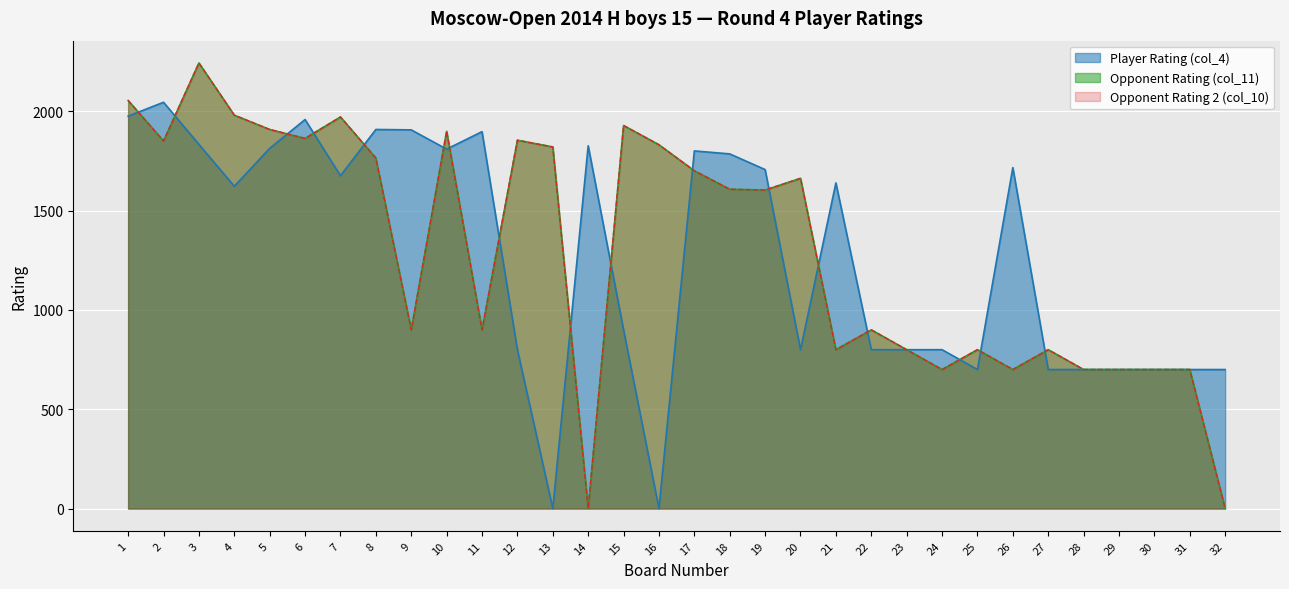

At how many categories does at least one series exceed 2222?

1